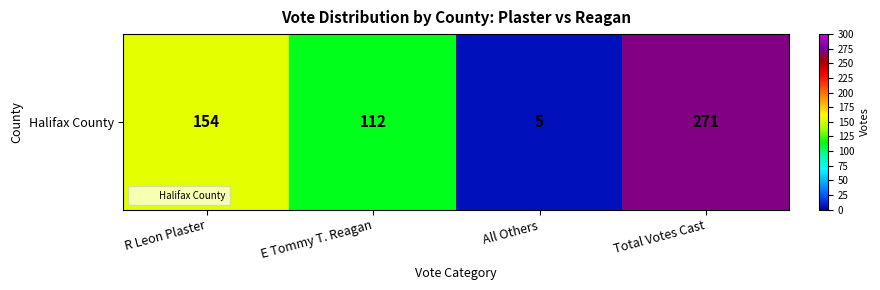

At which label does the data first exceed 154?

Total Votes Cast